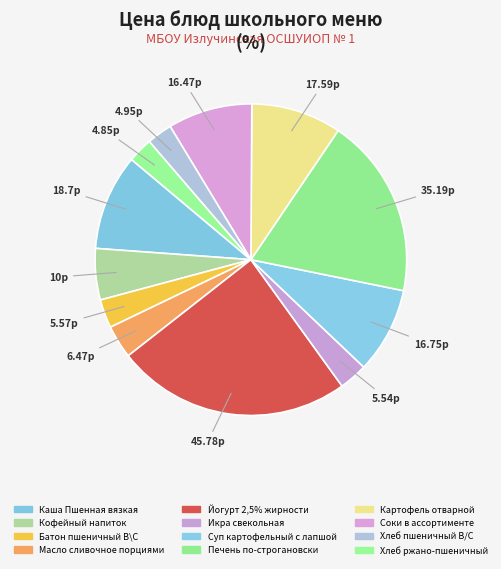

Is Каша Пшенная вязкая the majority of the pie?

No